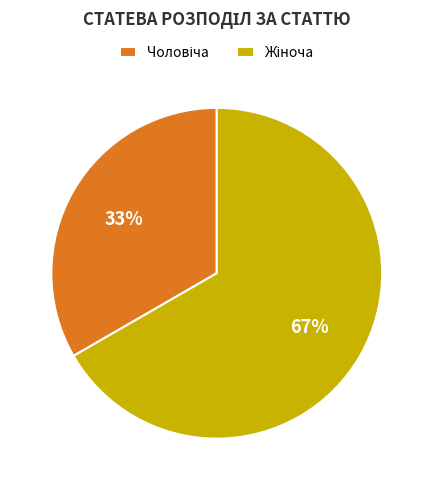

To the nearest percent, what is the average slice percentage?

50%